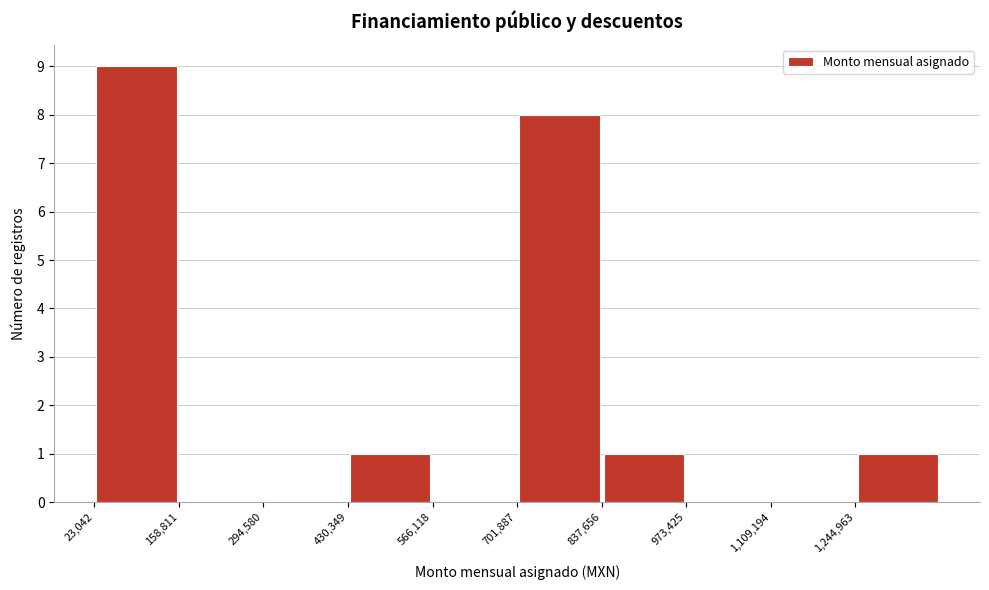

Reading left to right, transcribe this chart: for each bar, give the range it covers on the x-axis and its height. Neither the bar edges nor the heights are printed on the chart, so give them approximately, as read against the axes.

20000 to 160000: 9
160000 to 300000: 0
300000 to 440000: 0
440000 to 560000: 1
560000 to 700000: 0
700000 to 840000: 8
840000 to 980000: 1
980000 to 1100000: 0
1100000 to 1240000: 0
1240000 to 1380000: 1